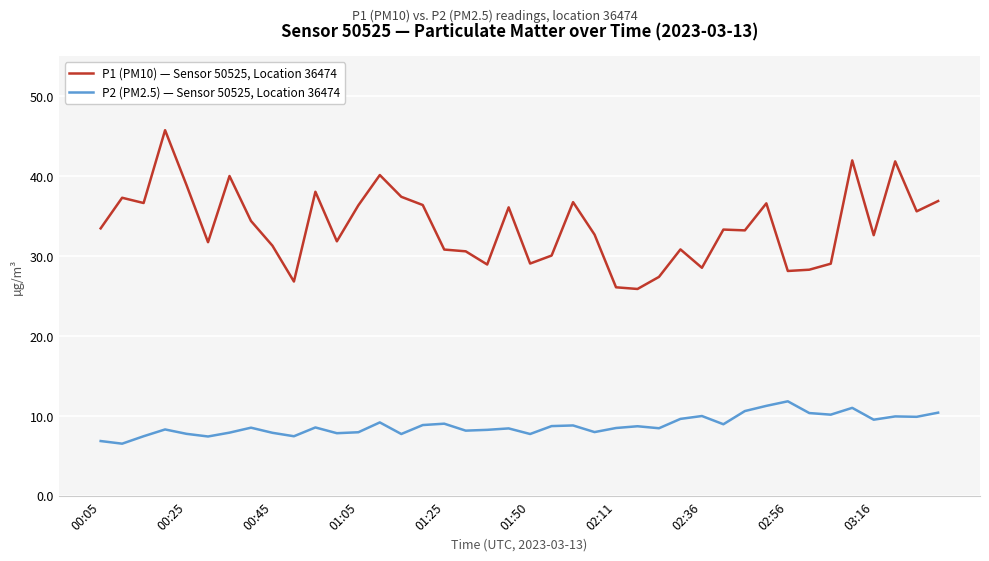

Rank the series by their maximum value, from highest to lowest.

P1 (PM10) — Sensor 50525, Location 36474, P2 (PM2.5) — Sensor 50525, Location 36474